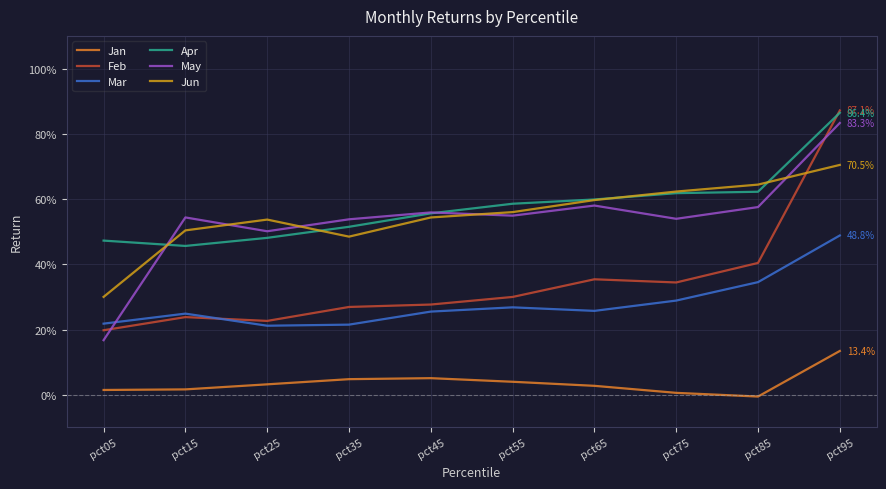

Is this an area chart (filled region under the line)?

No